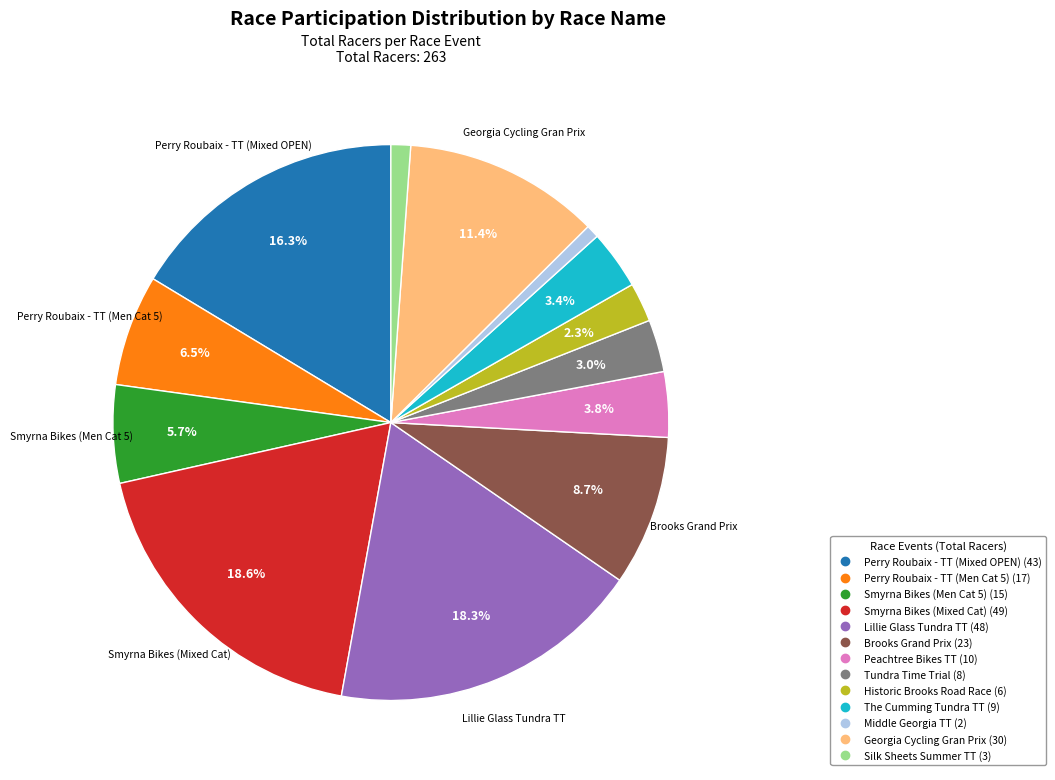

To the nearest percent, what is the average slice percentage?

8%